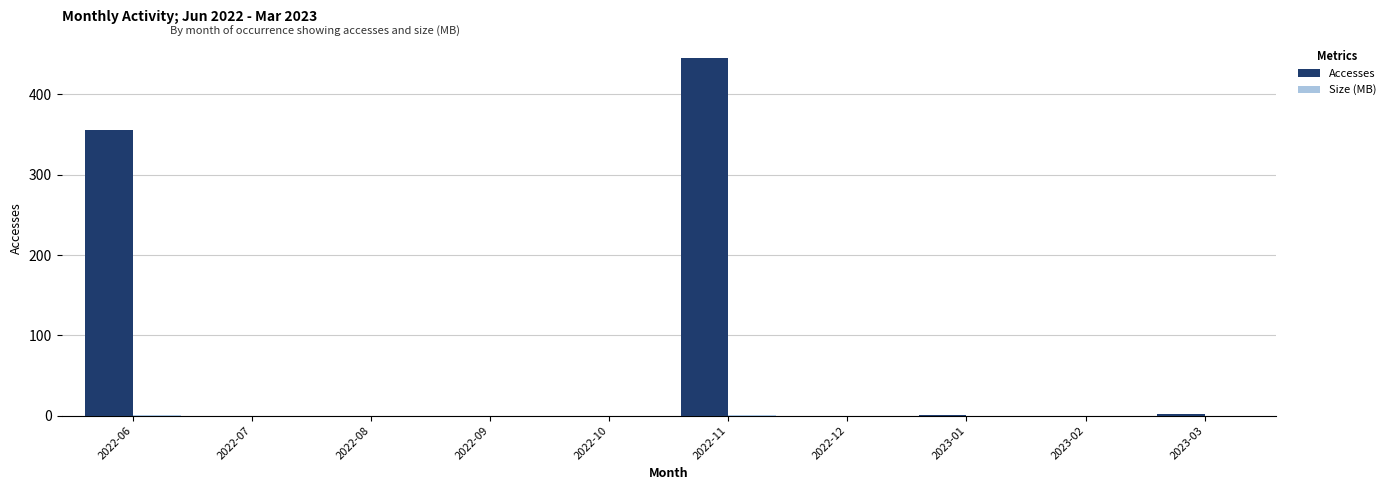

Which series changed the most between 2022-11 and 2022-12?

Accesses